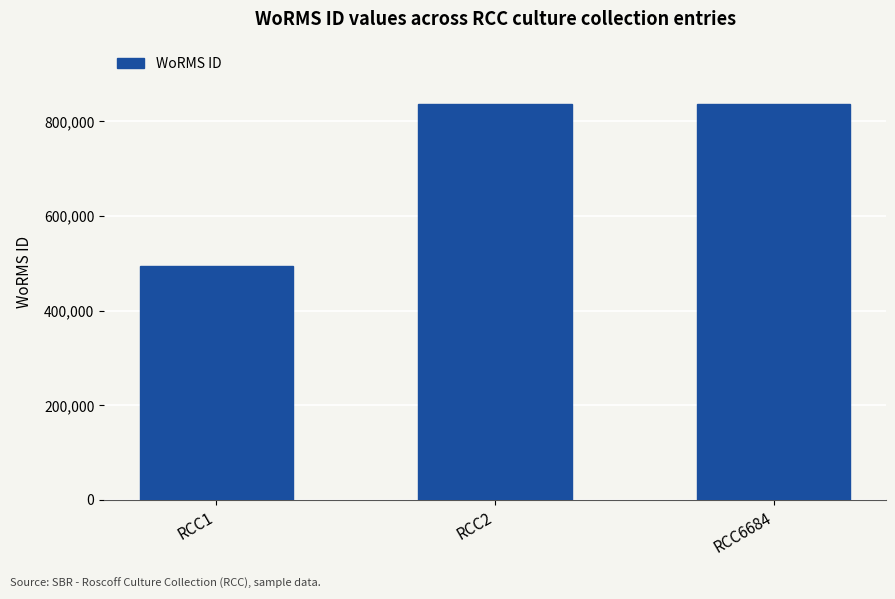

Reading left to right, transcribe all the data shown in this chart.

RCC1=495424	RCC2=837201	RCC6684=837201